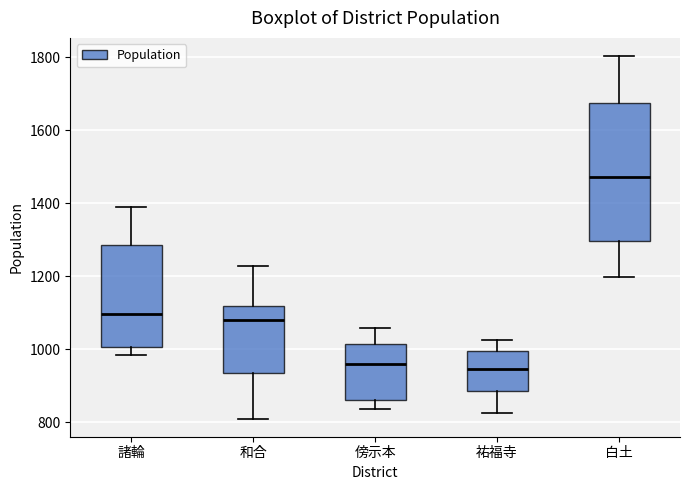

Which box is the tallest, from its lower edge to its upper edge?

白土